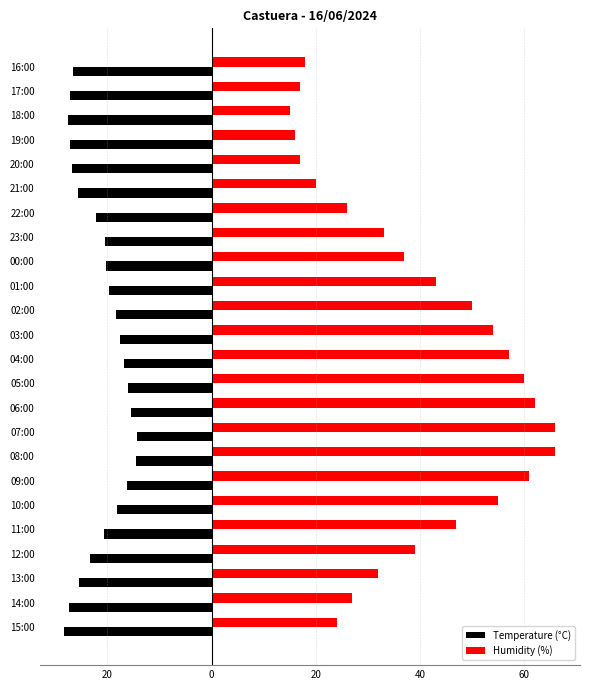

What is the average value of the Temperature (°C) series?

-21.5